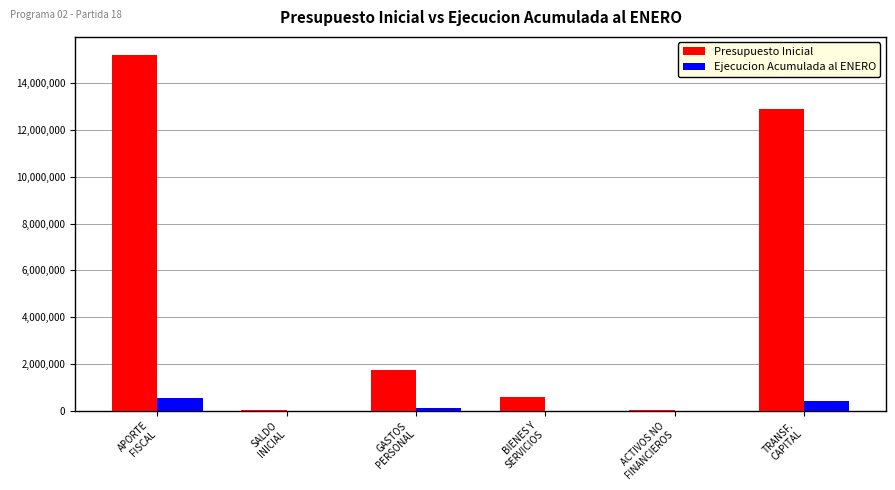

How many groups of bars are there?

6